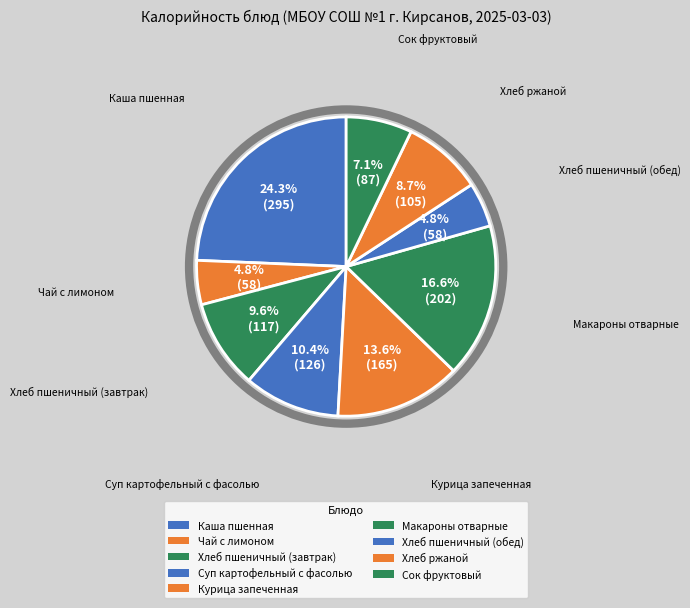

True or false: Курица запеченная accounts for 7% of the total.

False